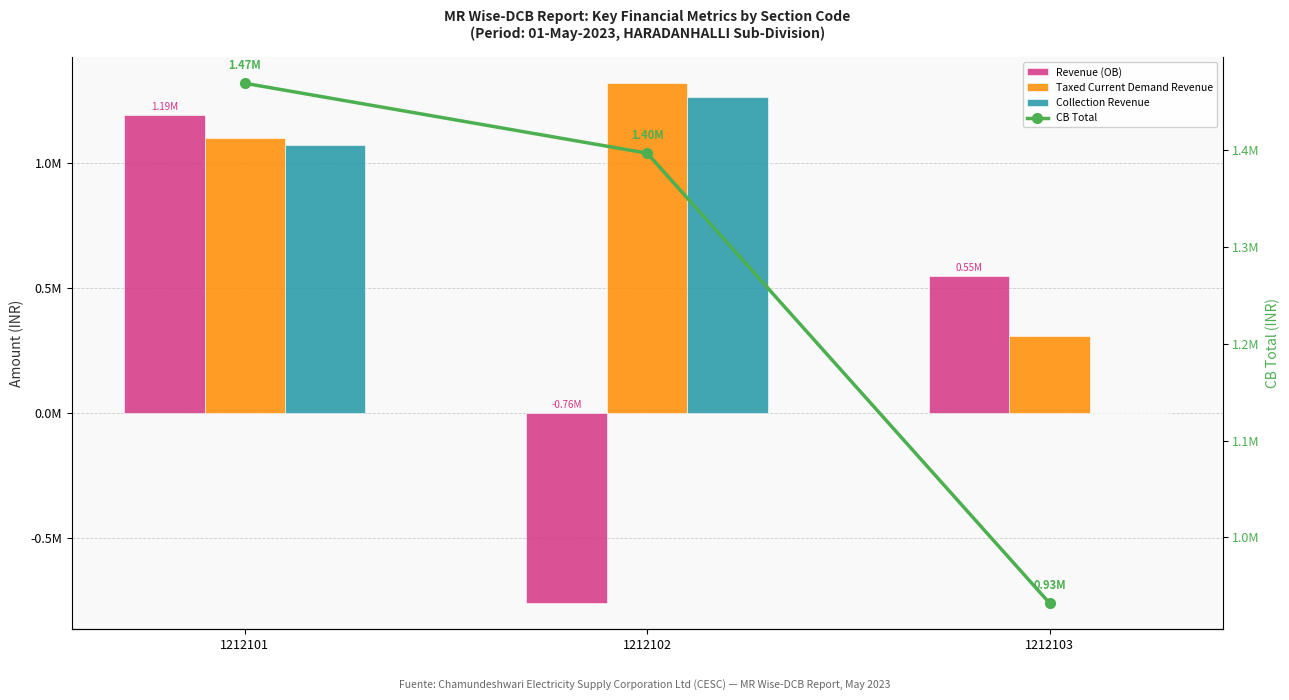

Where is Revenue (OB) nearest to the value 215238?

1212103